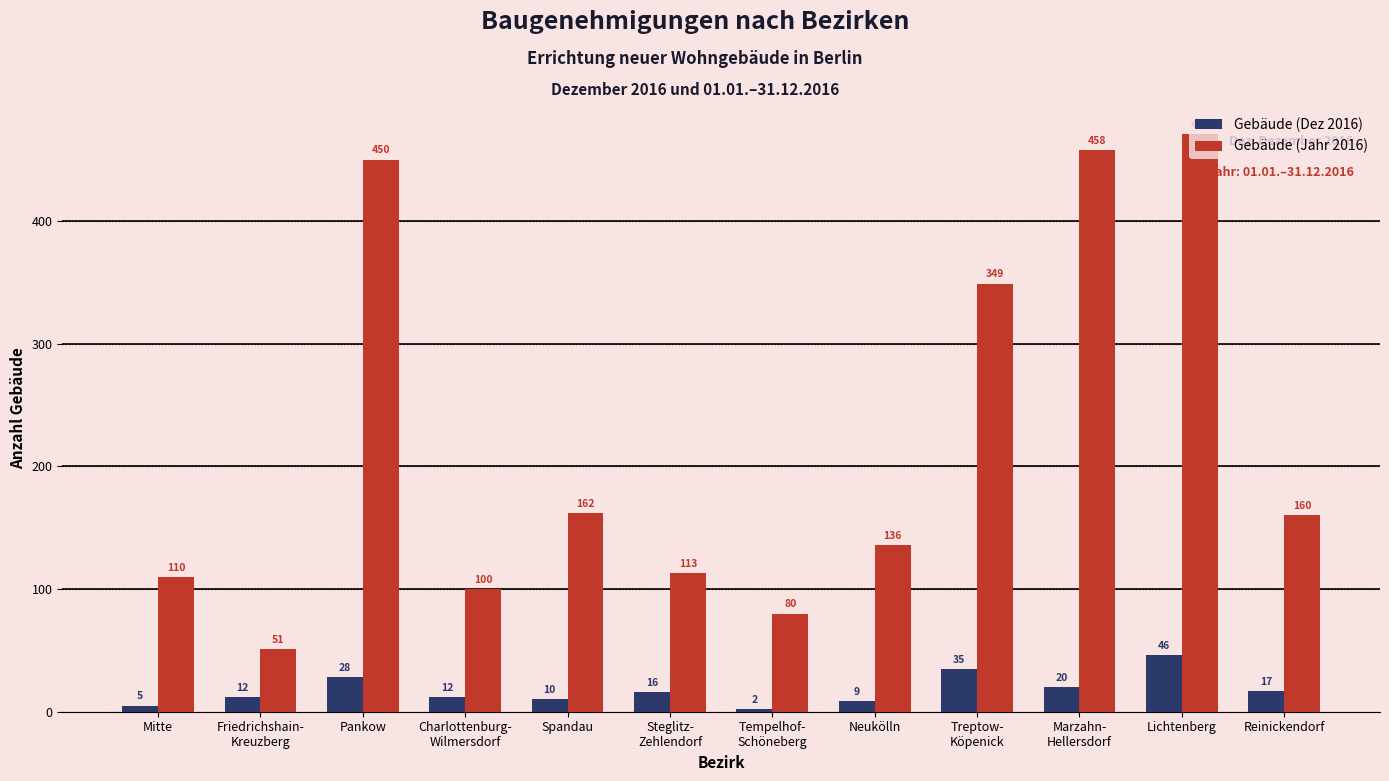

Is it true that Gebäude (Jahr 2016) equals 16 at Tempelhof-
Schöneberg?

False